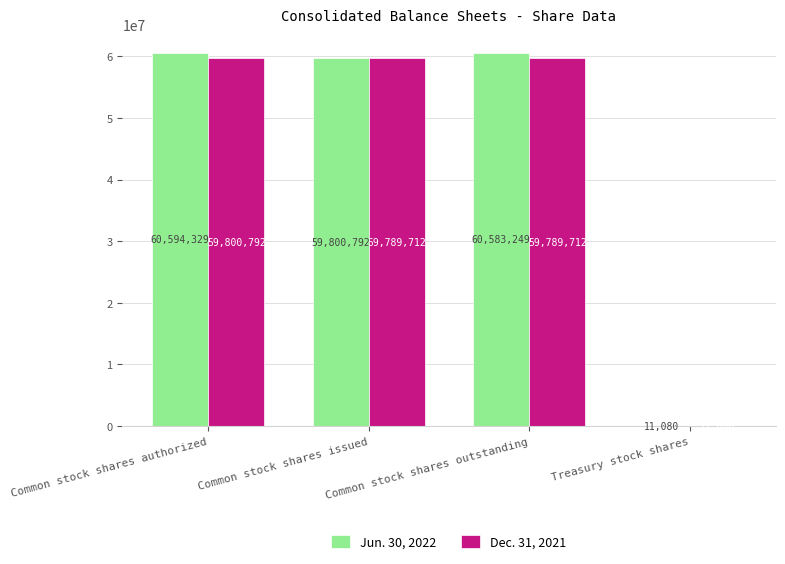

Count the number of data series in this chart.

2